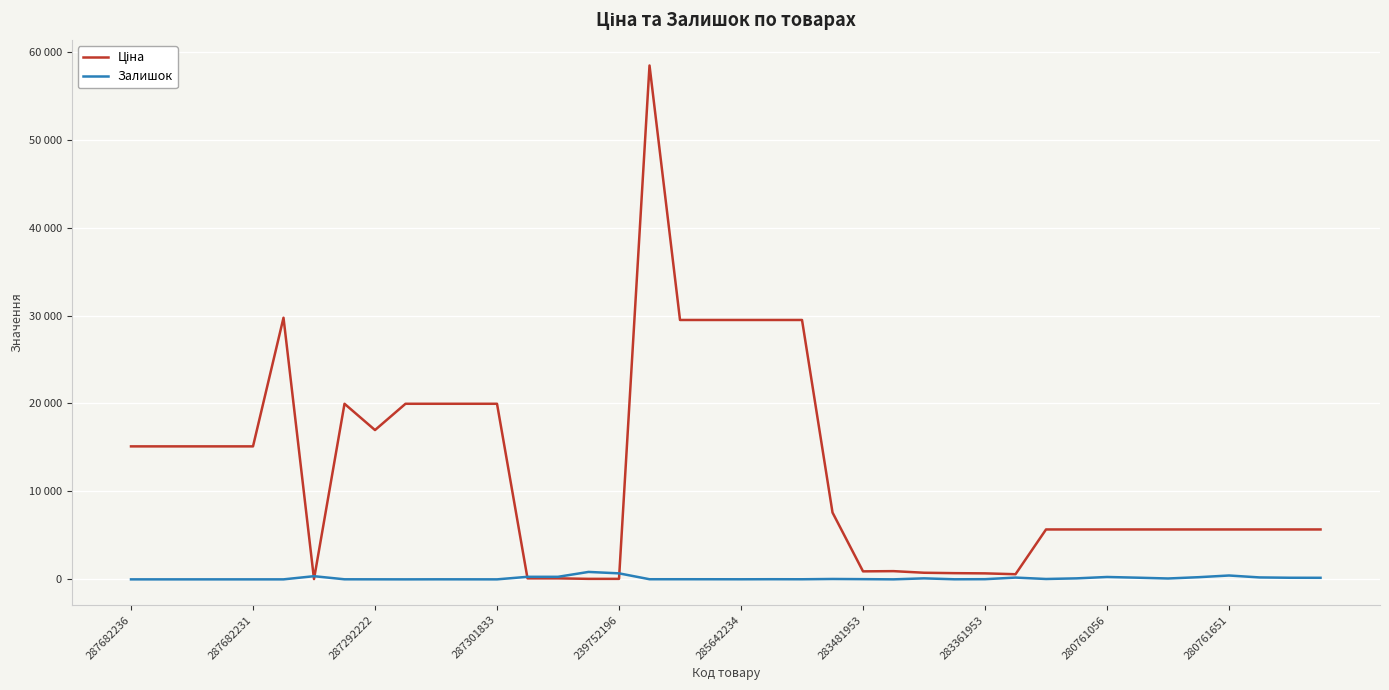

What is the value of the Ціна point at the 37th from the left?

5673.8